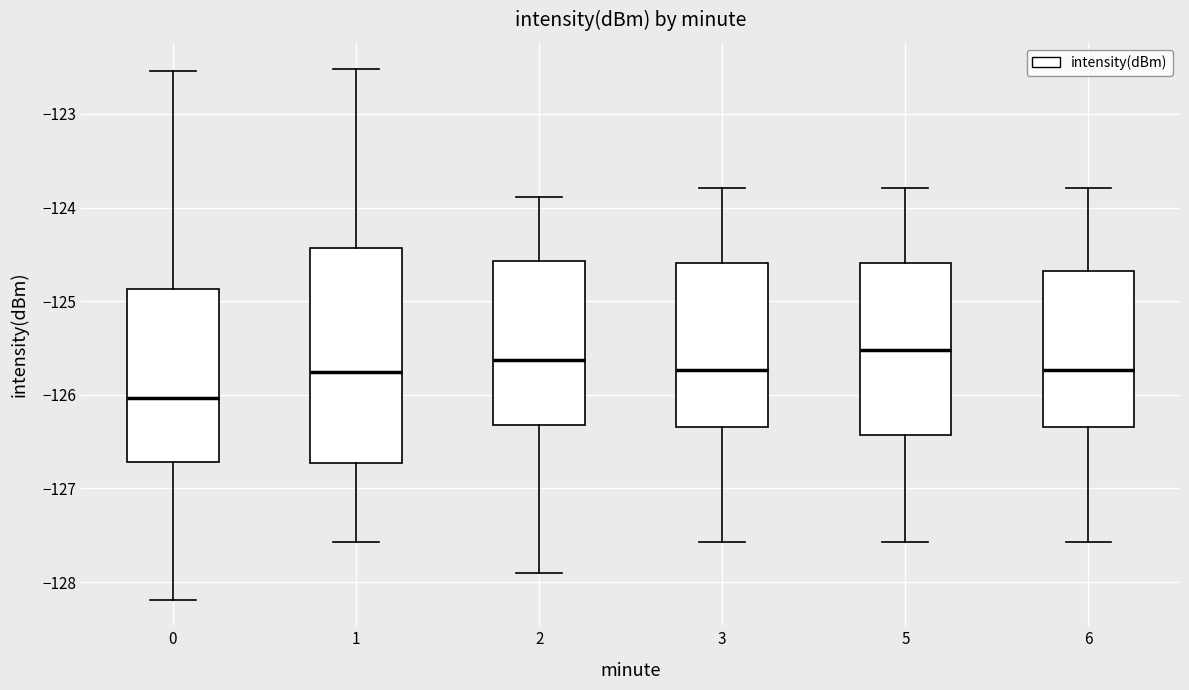

Reading left to right, transcribe this box plot: for each box, give where its median line is, the range the box spans, and where its two whiskers end, as read against the y-axis. The values are not printed on the chart, so give them approximately, as read against the axis.

0: median -126.0, box -126.7 to -124.9, whiskers -128.2 to -122.5
1: median -125.8, box -126.7 to -124.4, whiskers -127.6 to -122.5
2: median -125.6, box -126.3 to -124.6, whiskers -127.9 to -123.9
3: median -125.7, box -126.3 to -124.6, whiskers -127.6 to -123.8
5: median -125.5, box -126.4 to -124.6, whiskers -127.6 to -123.8
6: median -125.7, box -126.3 to -124.7, whiskers -127.6 to -123.8